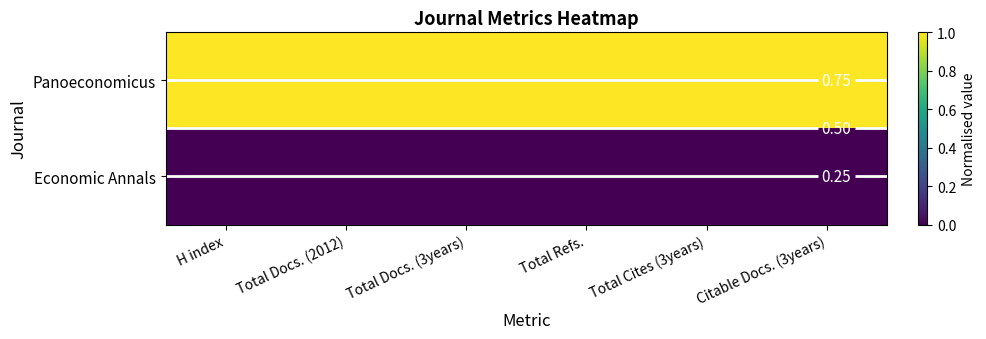

Which series has the widest spread of values?

Panoeconomicus